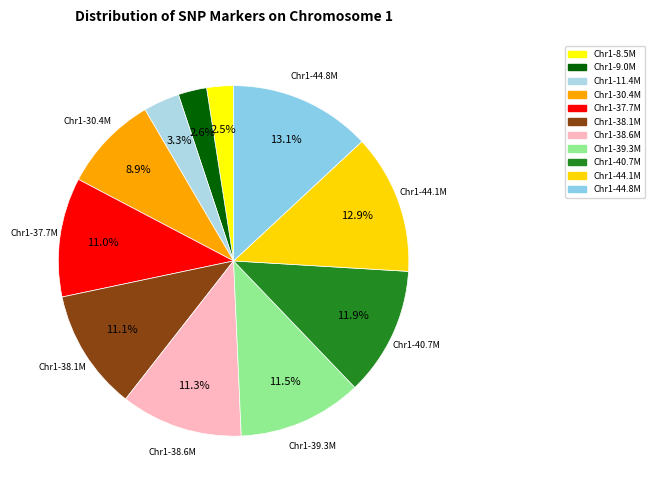

How many slices are in this pie chart?

11